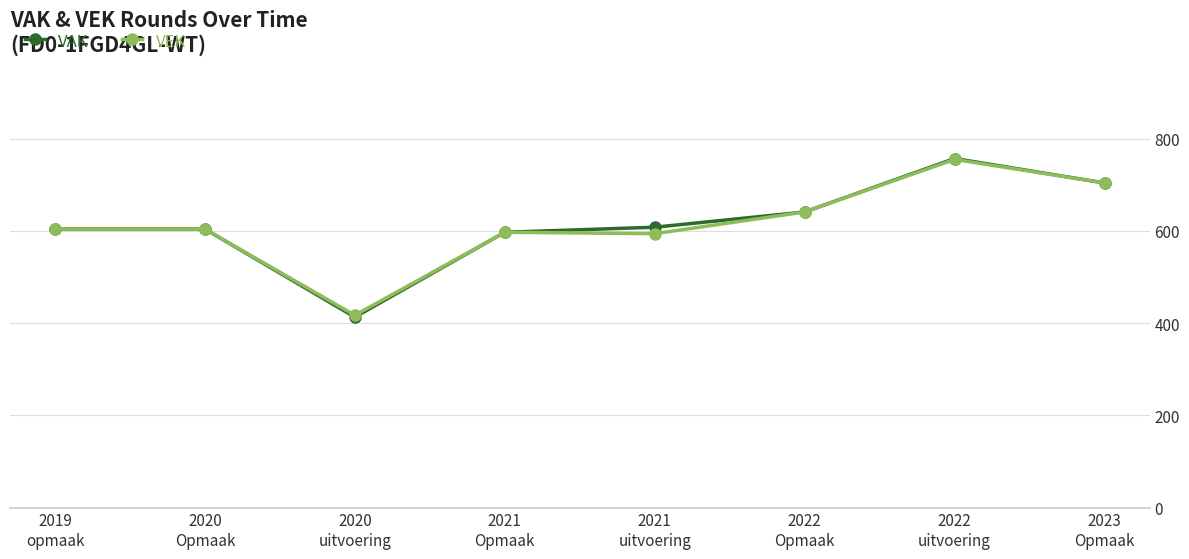

What is the greatest value displayed?

757